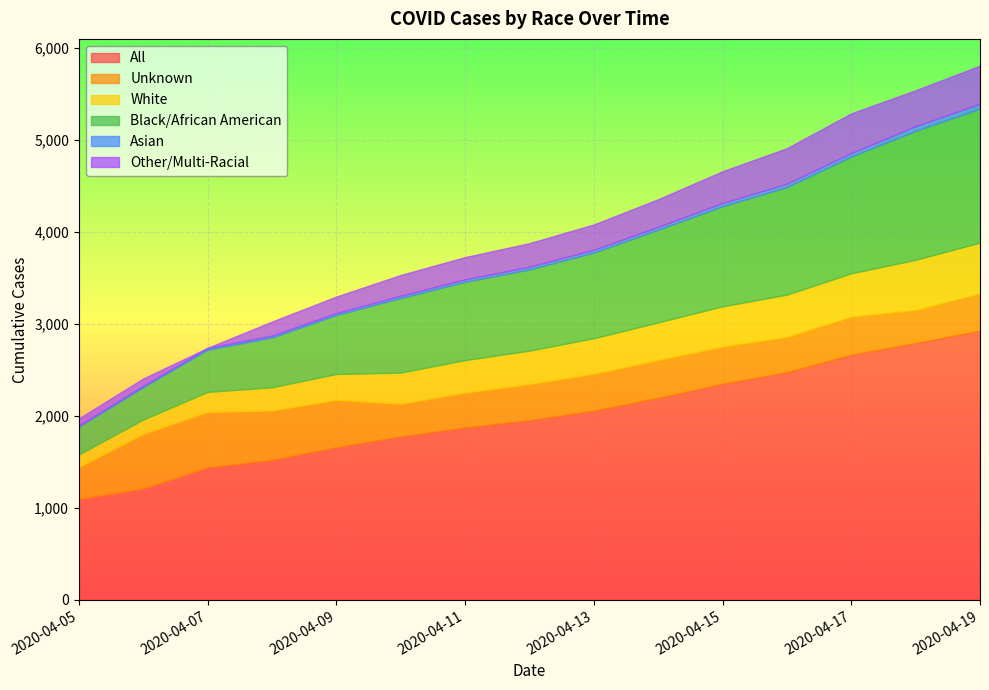

What is the smallest value displayed?

1